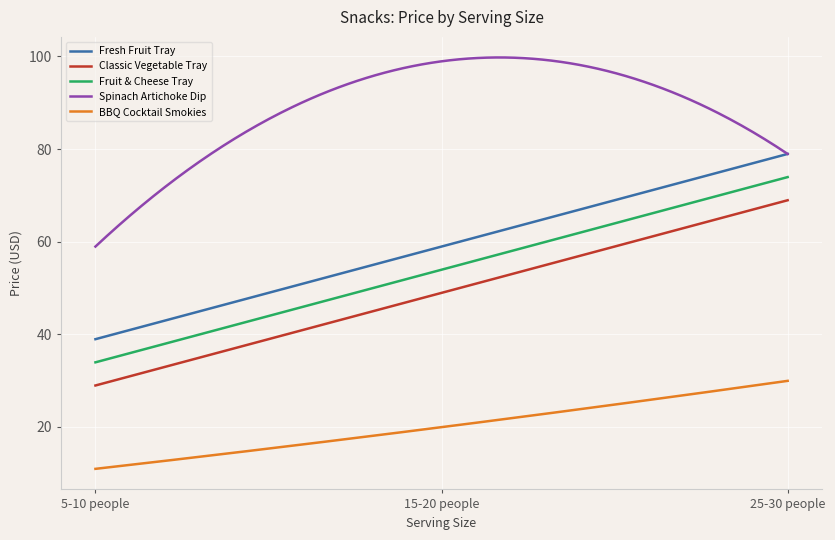

What is the greatest value displayed?

99.8